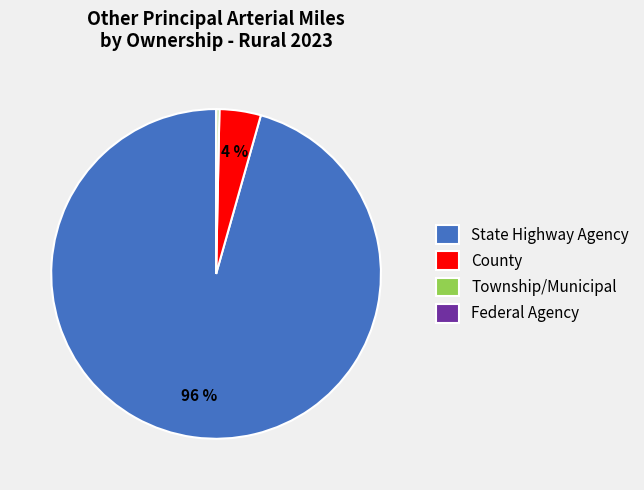

Which slice represents more than half of the pie?

State Highway Agency